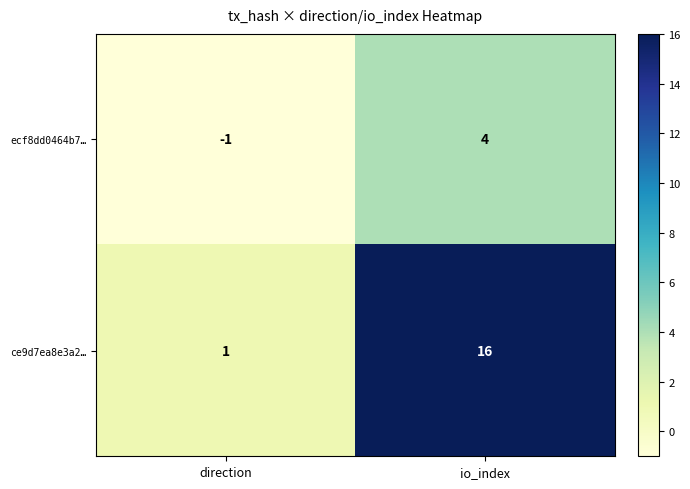

What is the sum of the ce9d7ea8e3a2… values at direction and io_index?

17